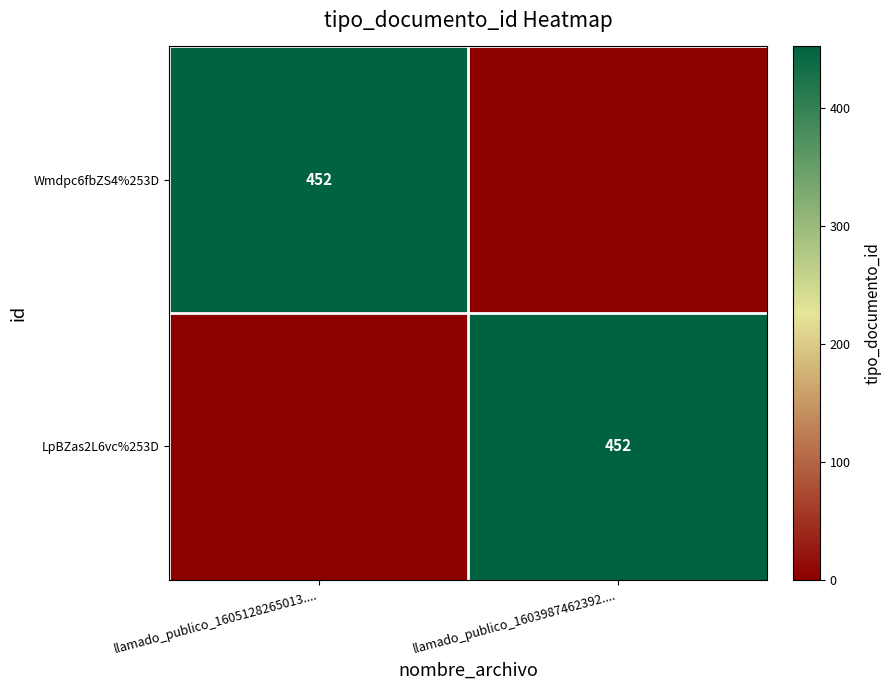

What is the greatest value displayed?

452